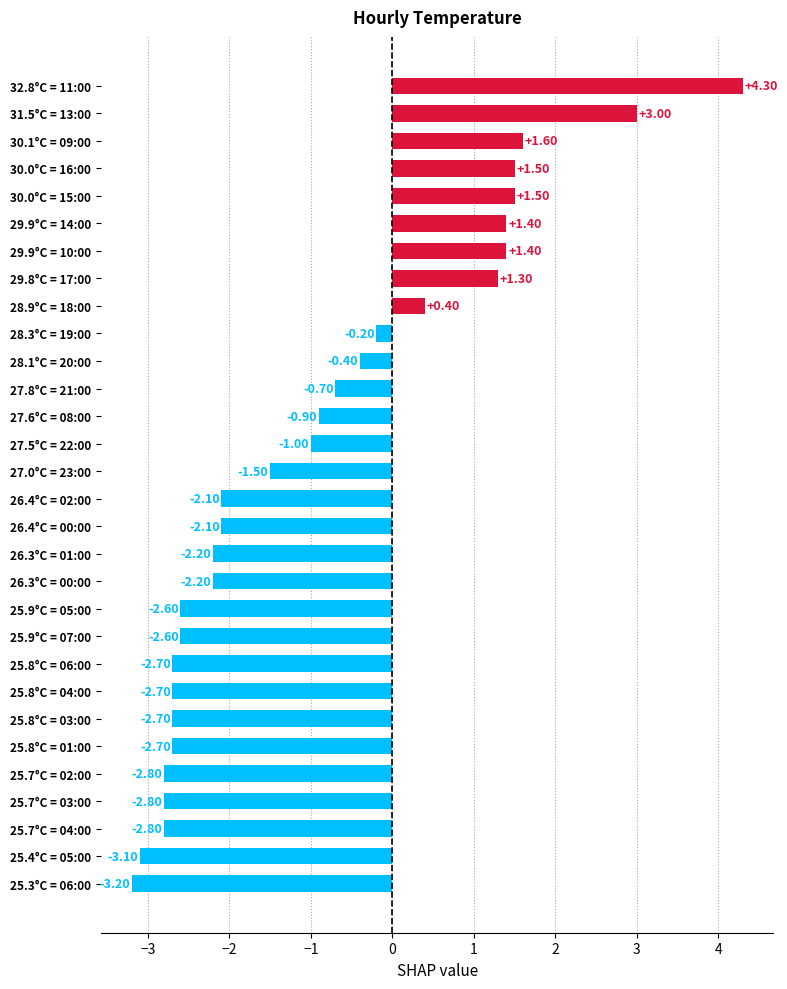

How many values are below zero?

21